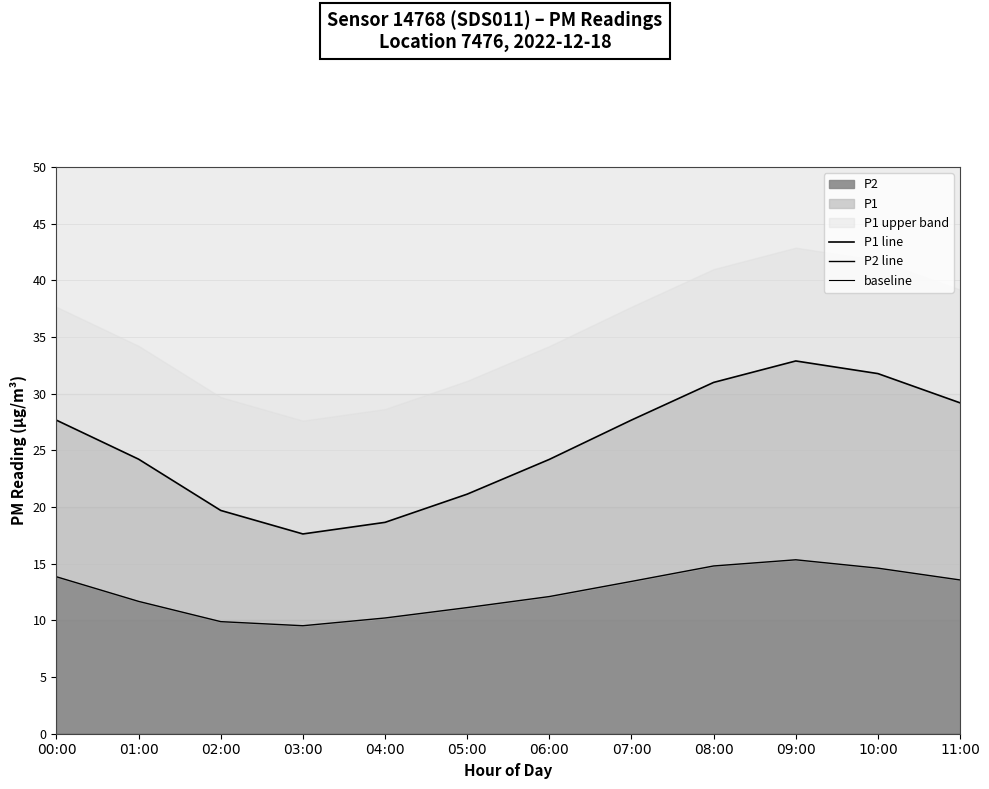

What is the difference between the second highest and second lowest values in the P1 line series?

13.1